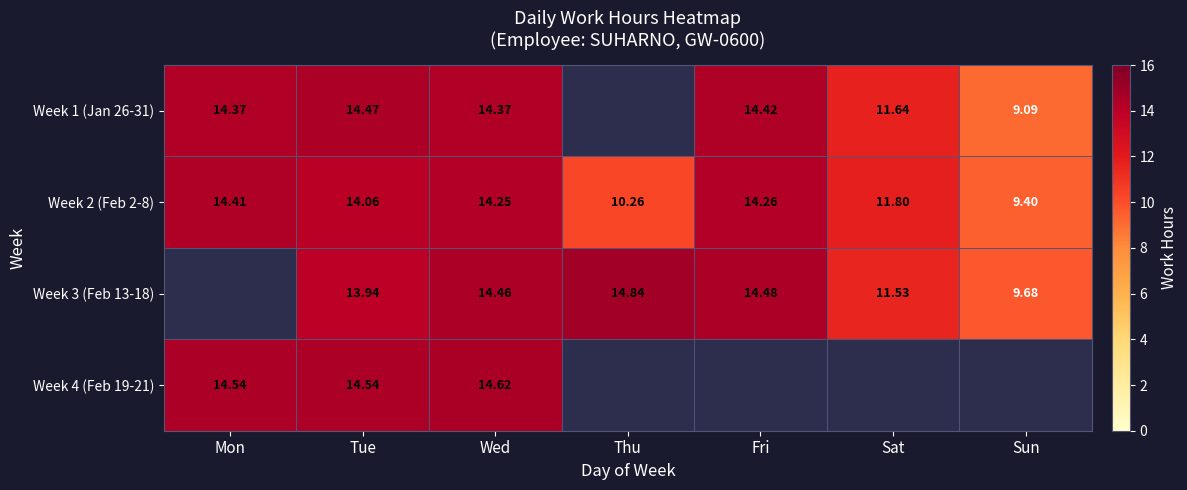

At Wed, list the series in order from smallest to largest.

Week 2 (Feb 2-8), Week 1 (Jan 26-31), Week 3 (Feb 13-18), Week 4 (Feb 19-21)